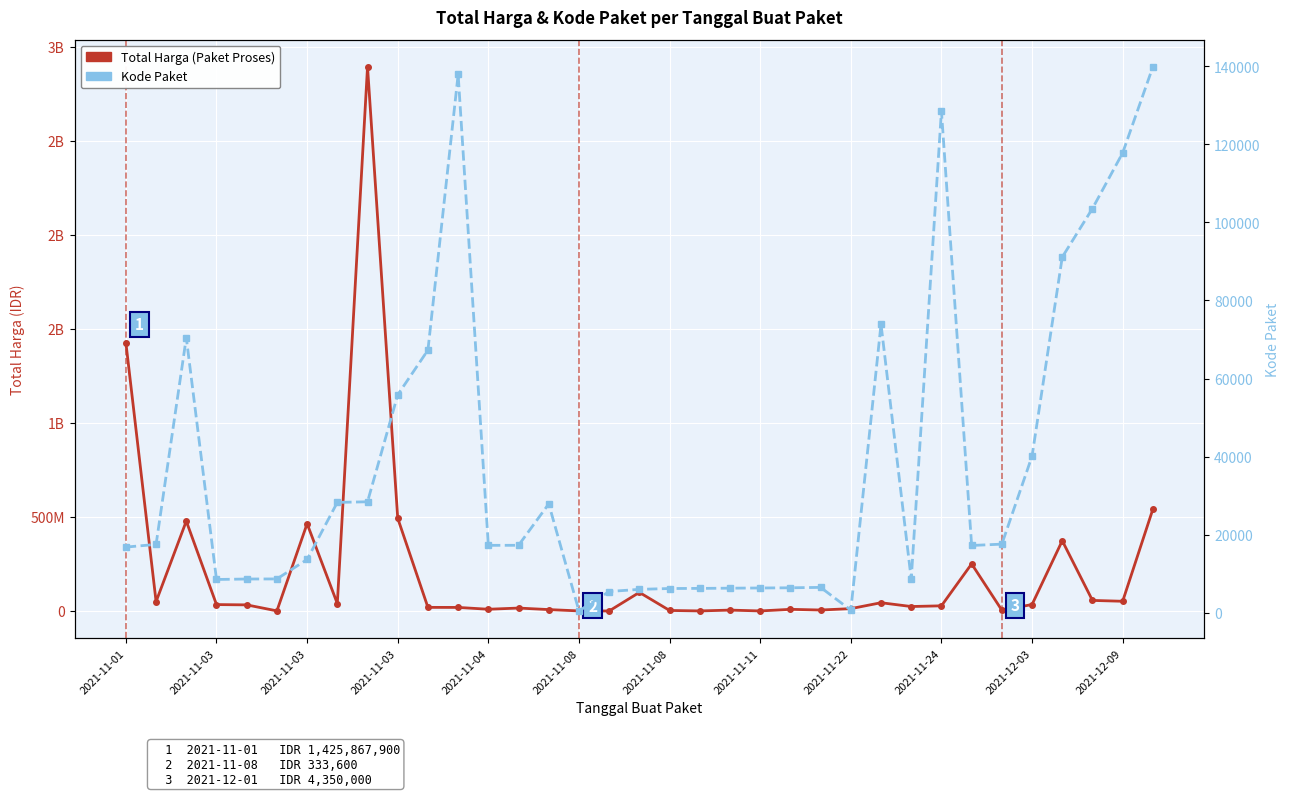

What is the difference between the maximum and minimum values in the Kode Paket series?

139353